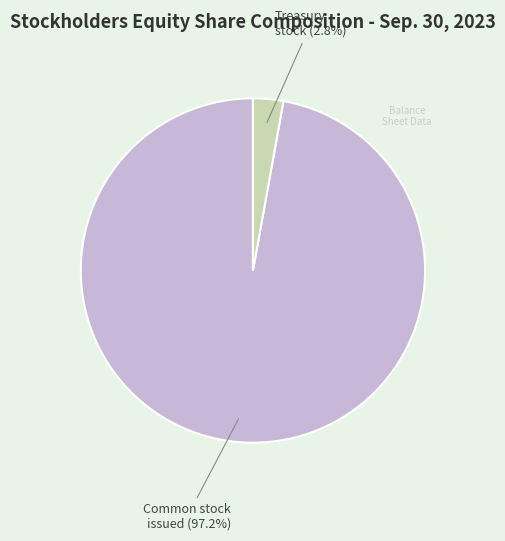

How many segments does this pie chart have?

2